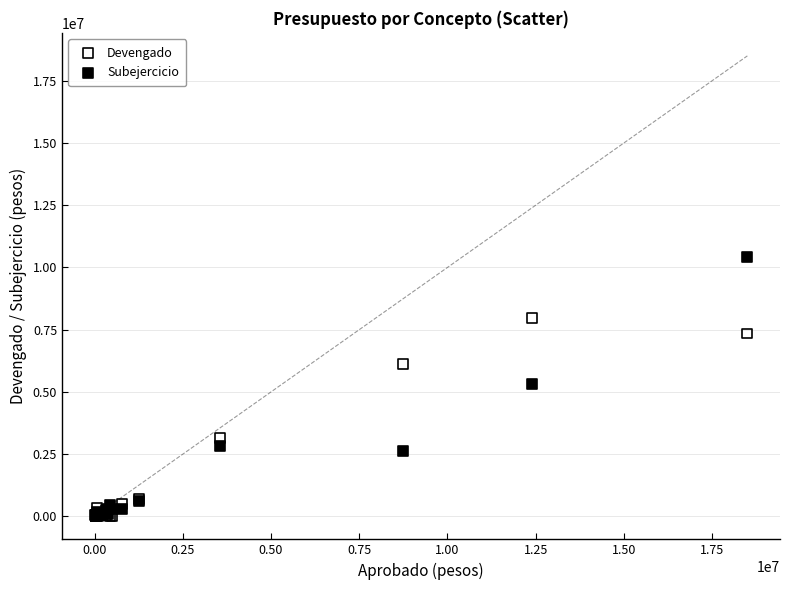

Which series reaches the maximum Y coordinate?

Subejercicio